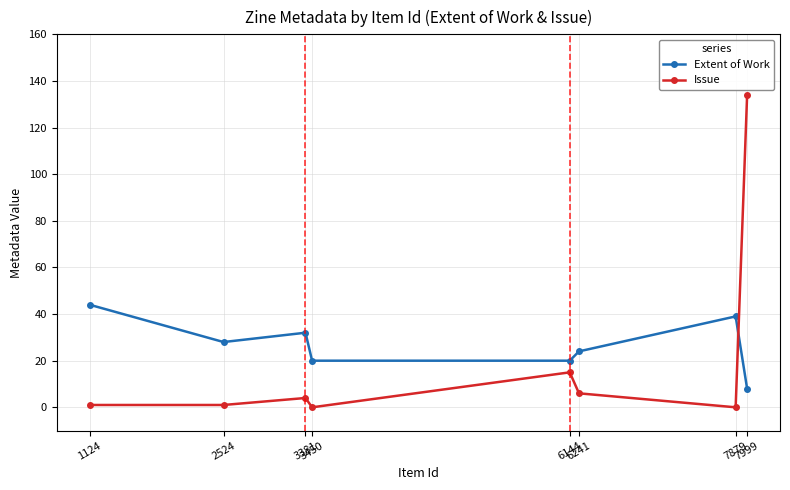

The Extent of Work series shows 20 at 3381. True or false?

False